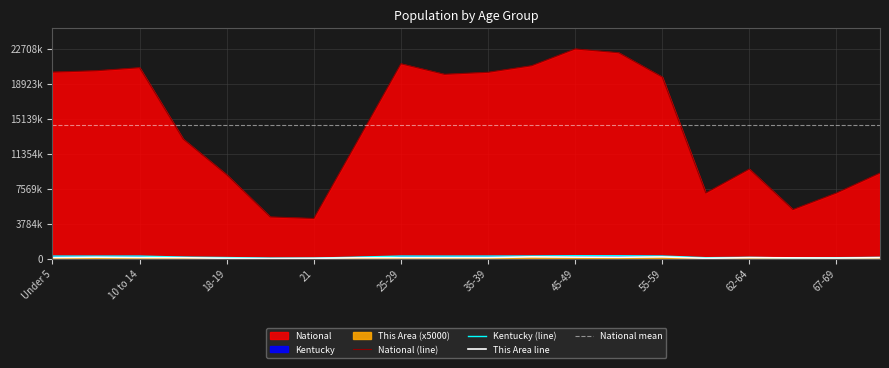

How many interior local peaks does the Kentucky series have?

4